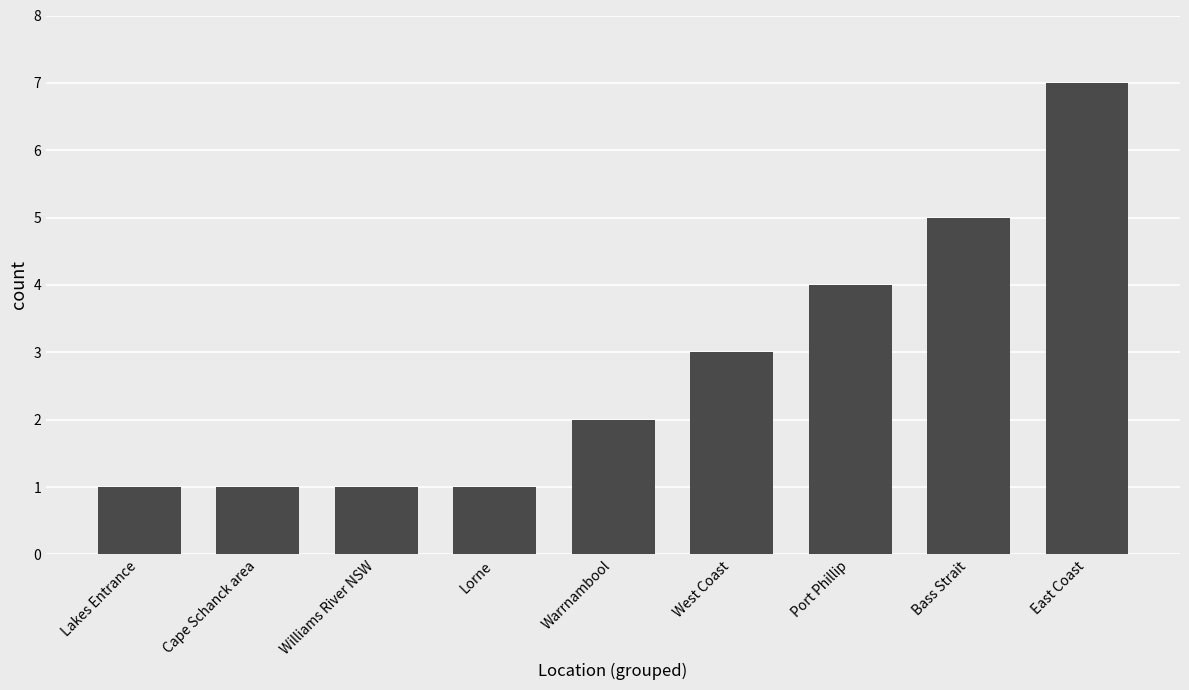

What is the maximum value shown in the chart?

7